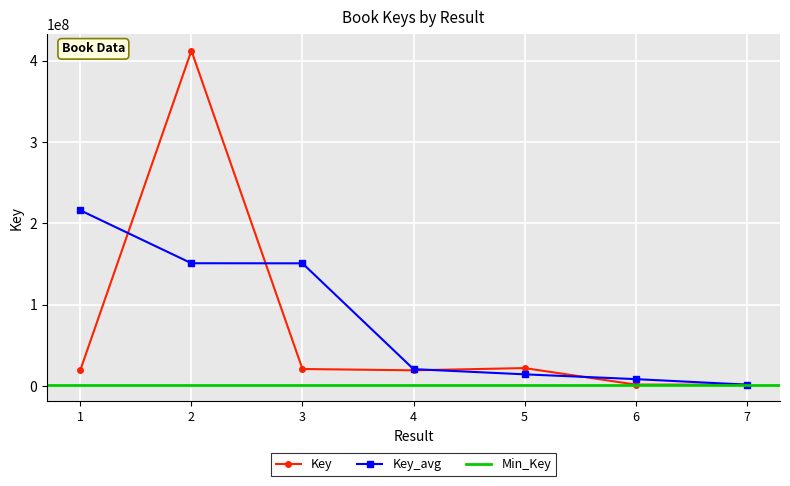

Is this an area chart (filled region under the line)?

No